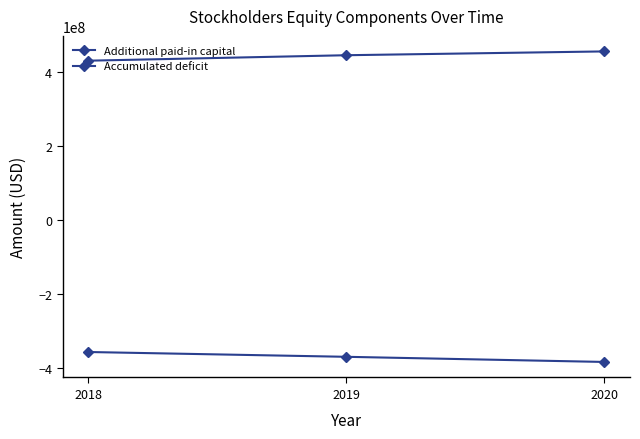

Which series has the largest range (max minus min)?

Accumulated deficit